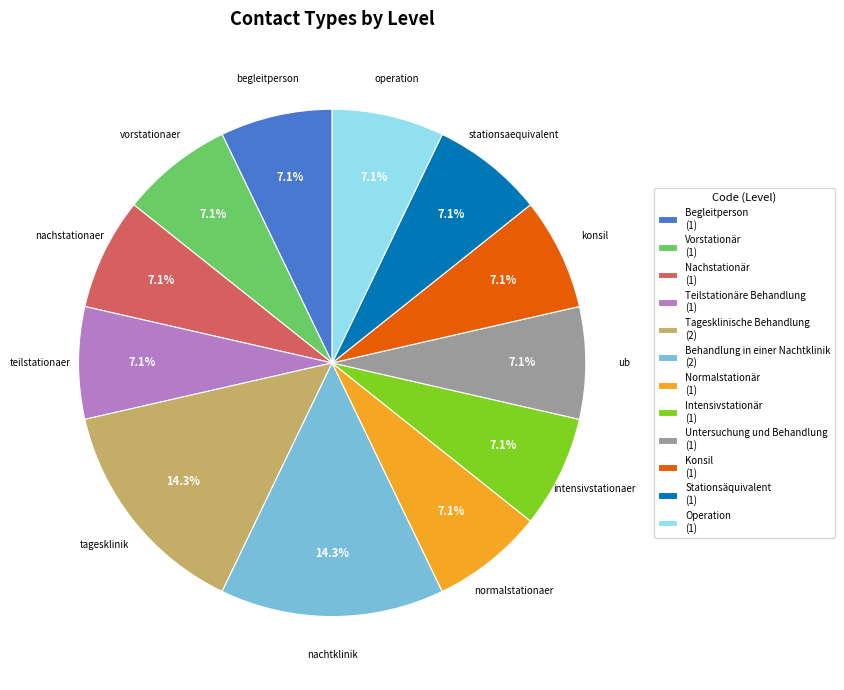

Is there any slice that represents more than half of the pie?

No